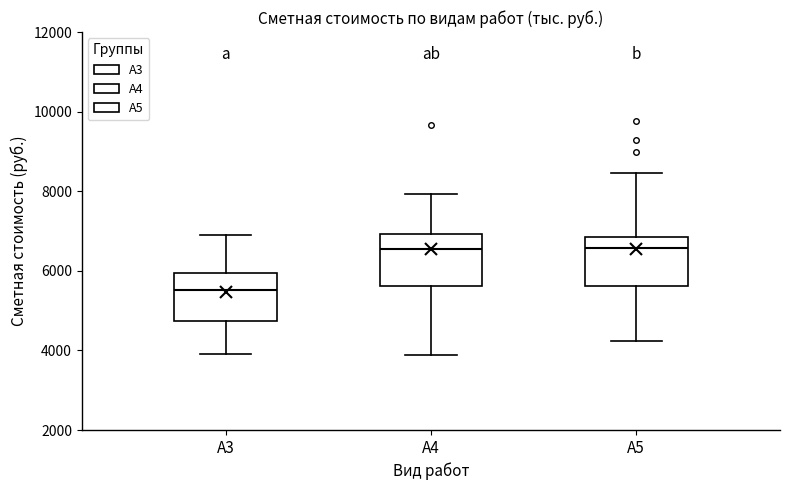

Where does the median line of the box for A3 sit on the y-axis? The values are not printed on the chart, so give them approximately, as read against the axis.

5600